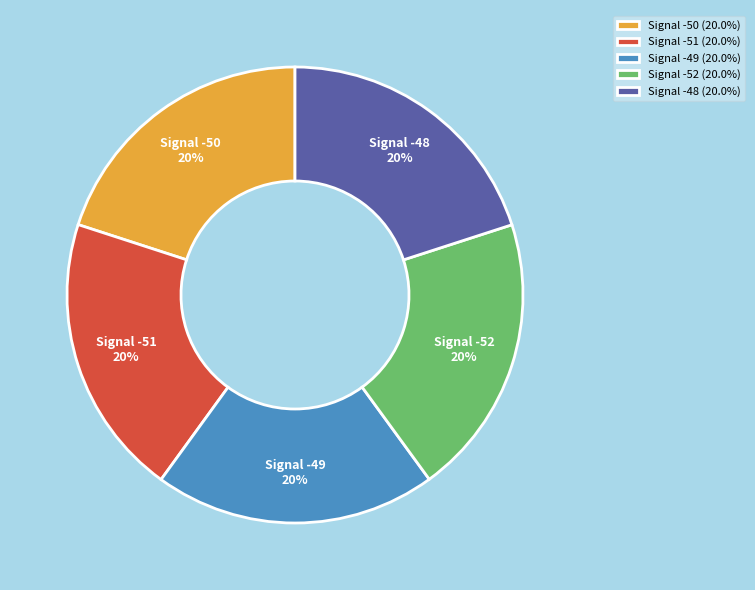

Count the number of slices in the pie.

5